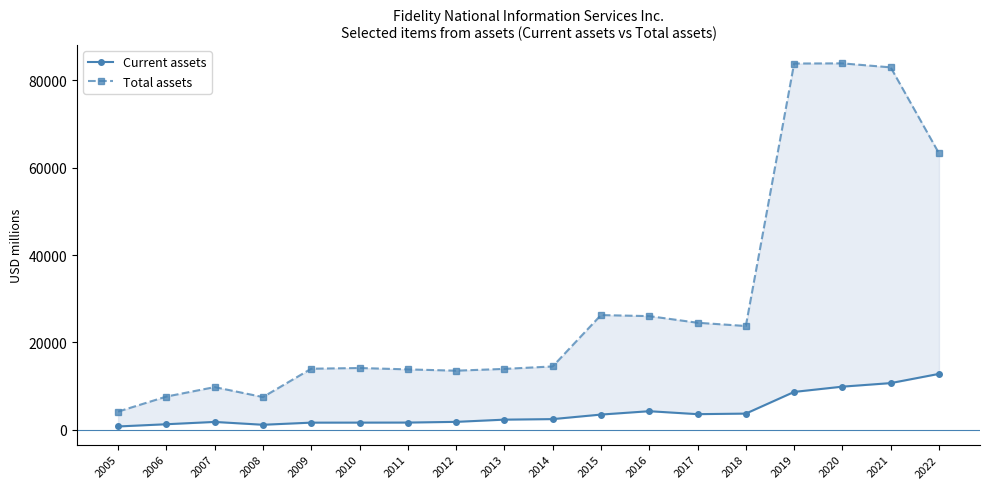

What value does the Current assets series have at 2019, to the nearest 10?

8690